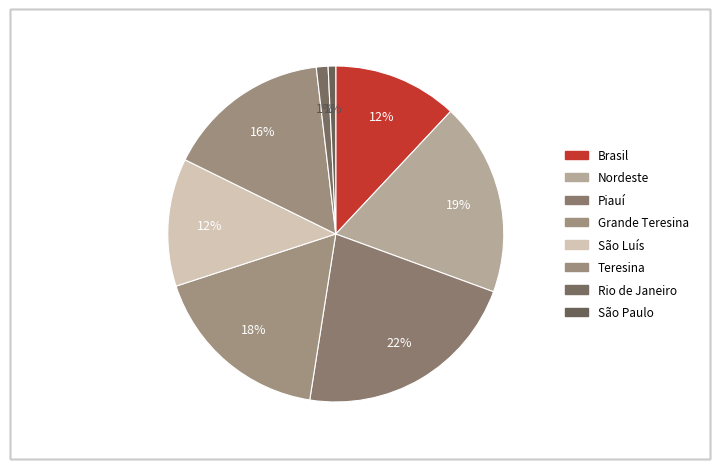

Which category has the biggest portion of the pie?

Piauí